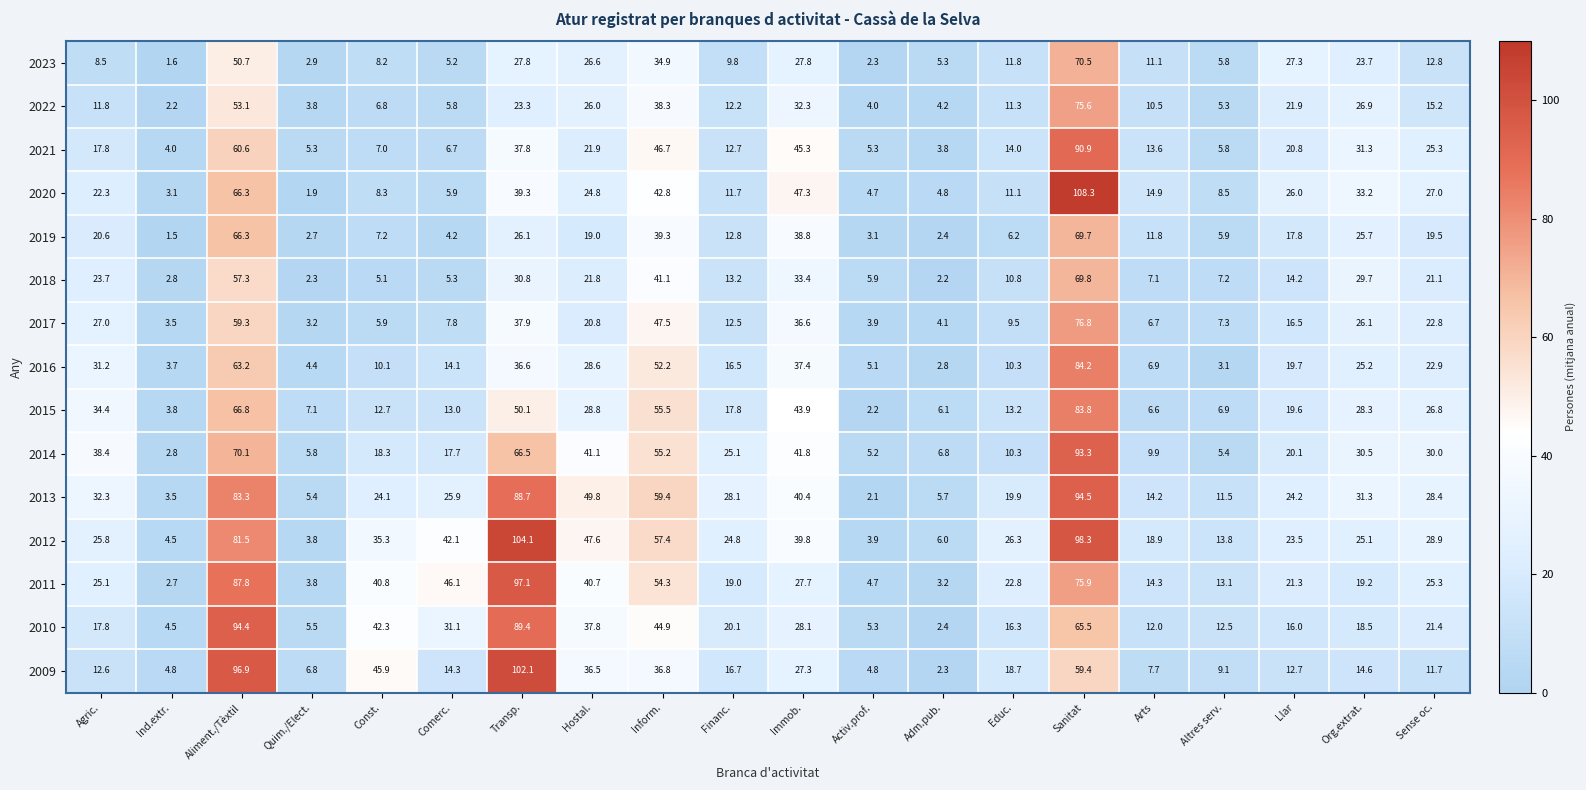

What is the maximum value shown in the chart?

108.3